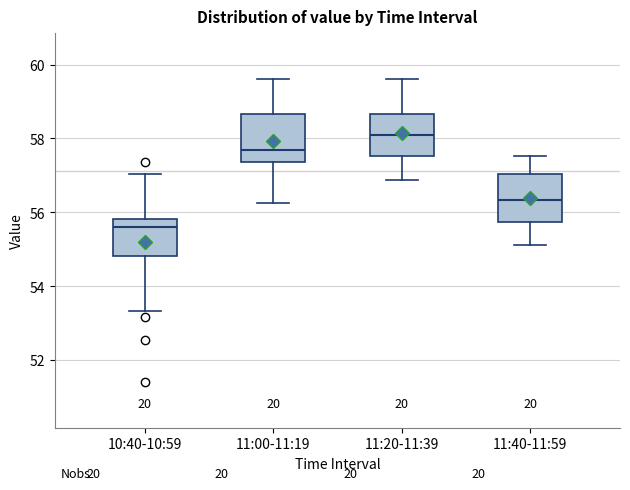

Reading left to right, read every box against the y-axis: the position of its median line, the range the box covers, and the ends of its whiskers. The values are not printed on the chart, so give them approximately, as read against the axis.

10:40-10:59: median 55.6, box 54.8 to 55.8, whiskers 53.4 to 57.0
11:00-11:19: median 57.6, box 57.4 to 58.6, whiskers 56.2 to 59.6
11:20-11:39: median 58.0, box 57.6 to 58.6, whiskers 56.8 to 59.6
11:40-11:59: median 56.4, box 55.8 to 57.0, whiskers 55.2 to 57.6